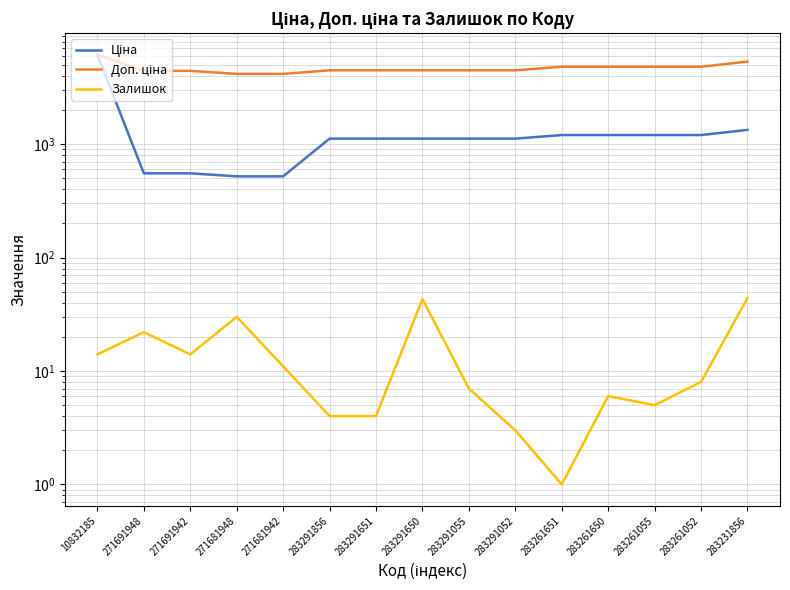

True or false: Доп. ціна has a value of 8013.6 at 10832185.

False